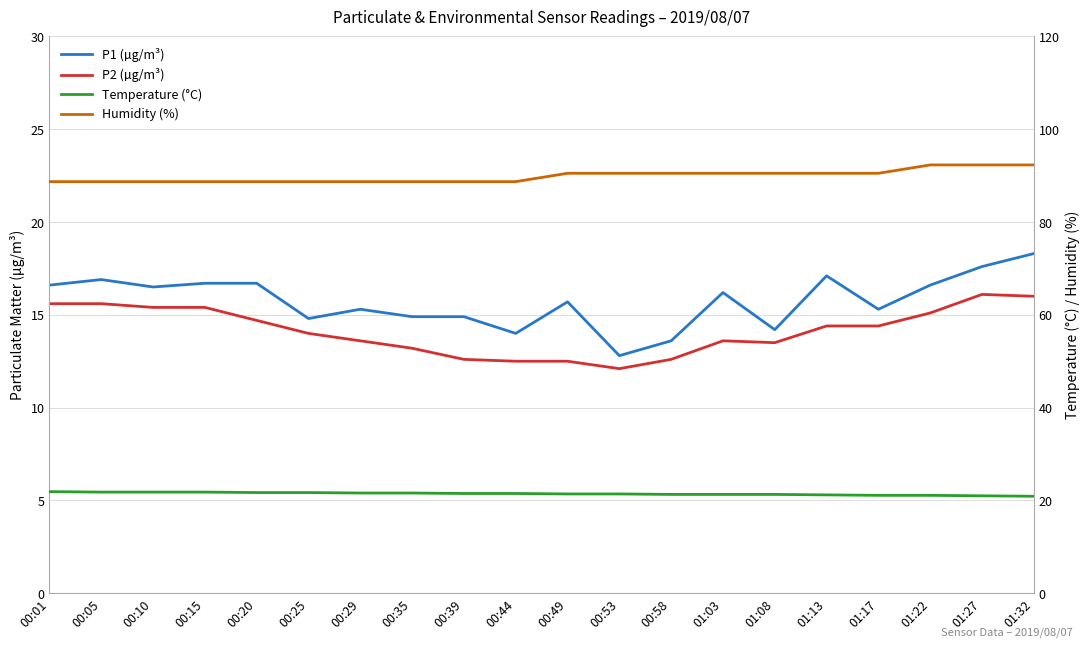

Where does the P1 (µg/m³) series first go above 16?

00:01